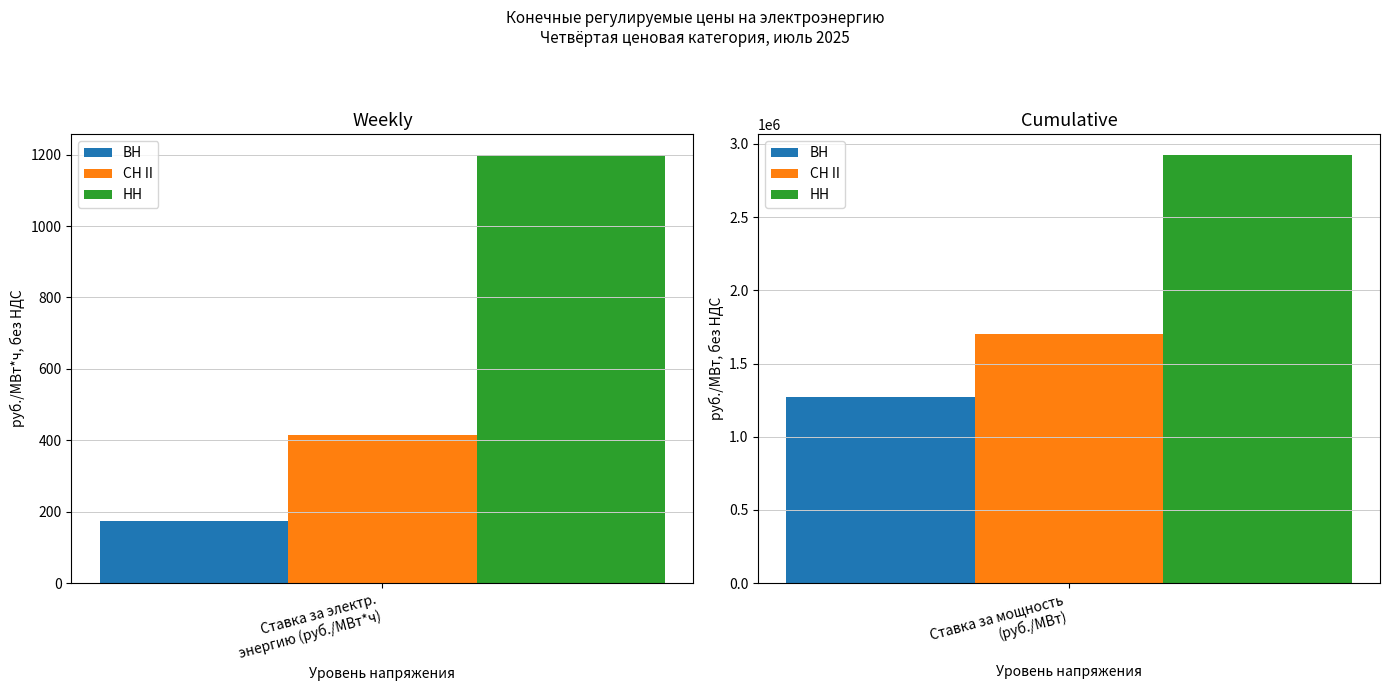

At which label is ВН closest to 634913?

Ставка за электрическую энергию (руб./МВт*ч)